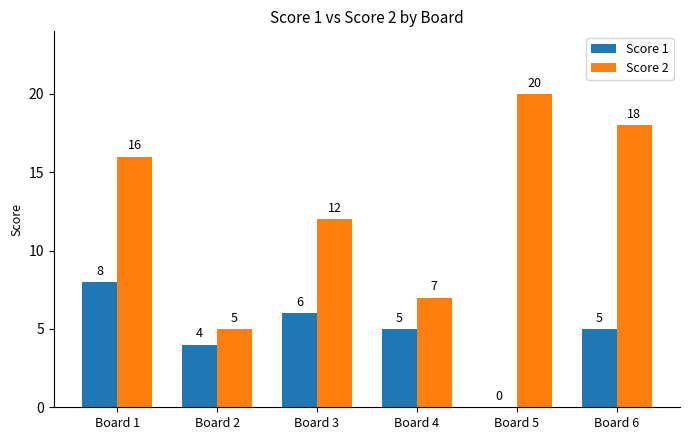

Between Board 2 and Board 5, which series saw the biggest shift?

Score 2